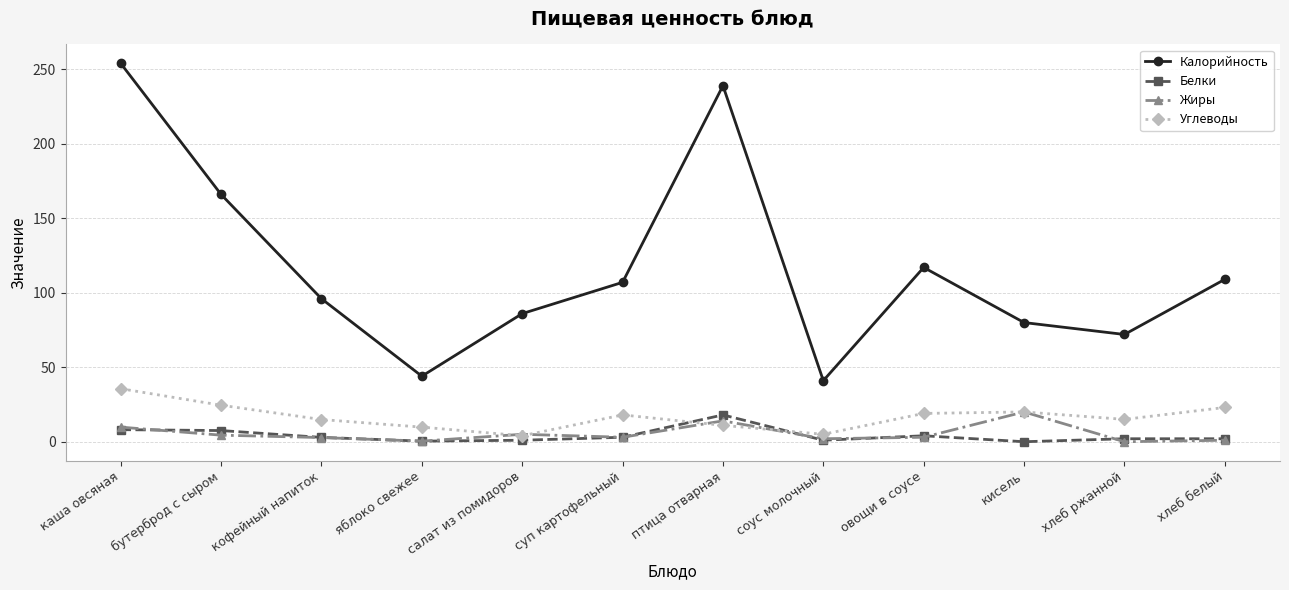

True or false: Углеводы and Калорийность intersect in this chart.

False